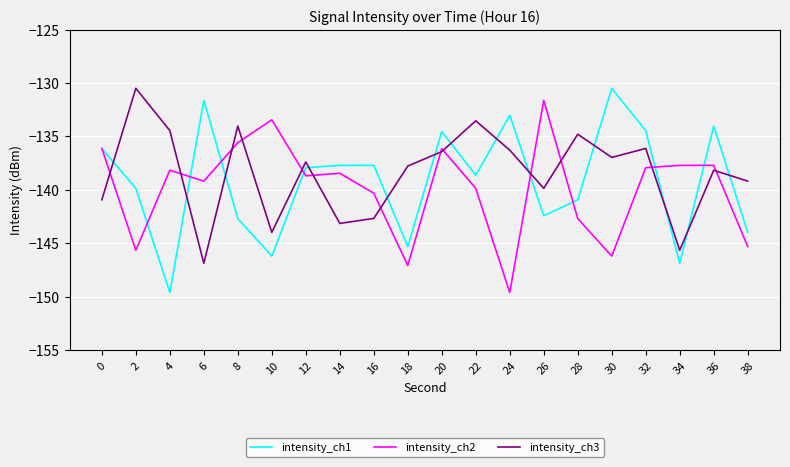

What is the difference between the maximum and minimum values in the intensity_ch1 series?

19.1